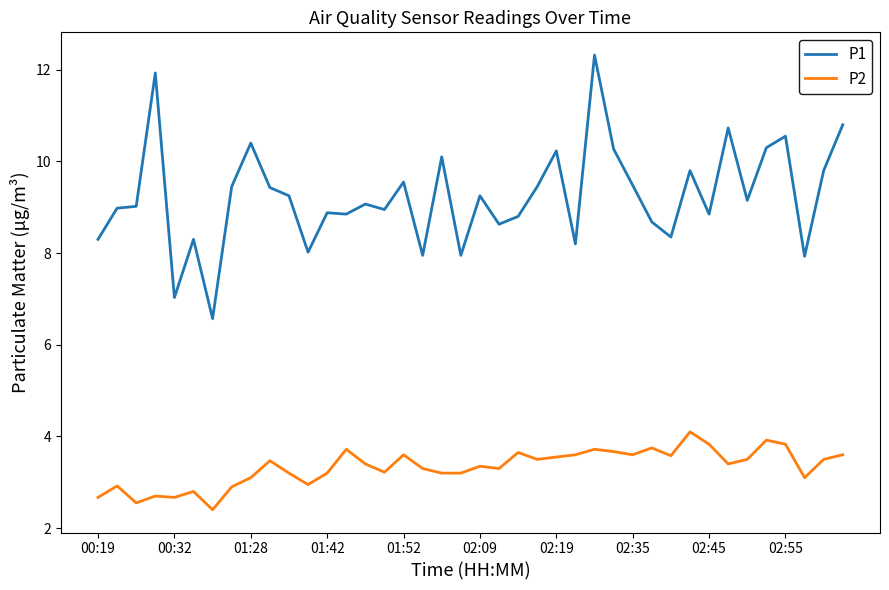

In P2, how many points are higher than both neighbors (excluding endpoints)?

12